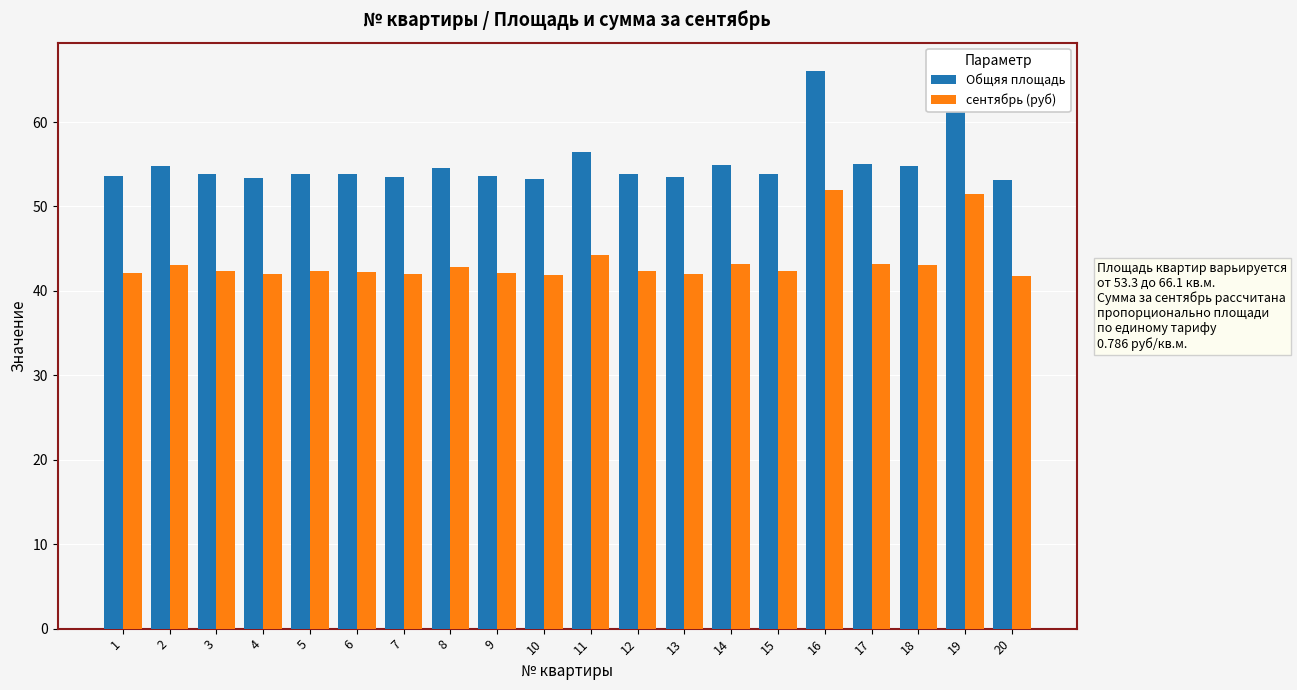

What is the maximum value shown in the chart?

66.1